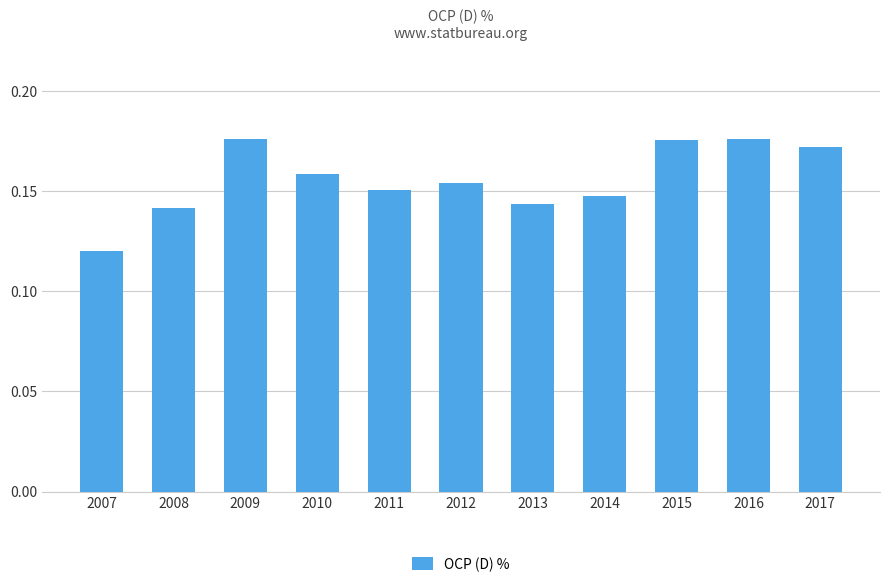

The chart shows a value of 0.2 at 2014. True or false?

False